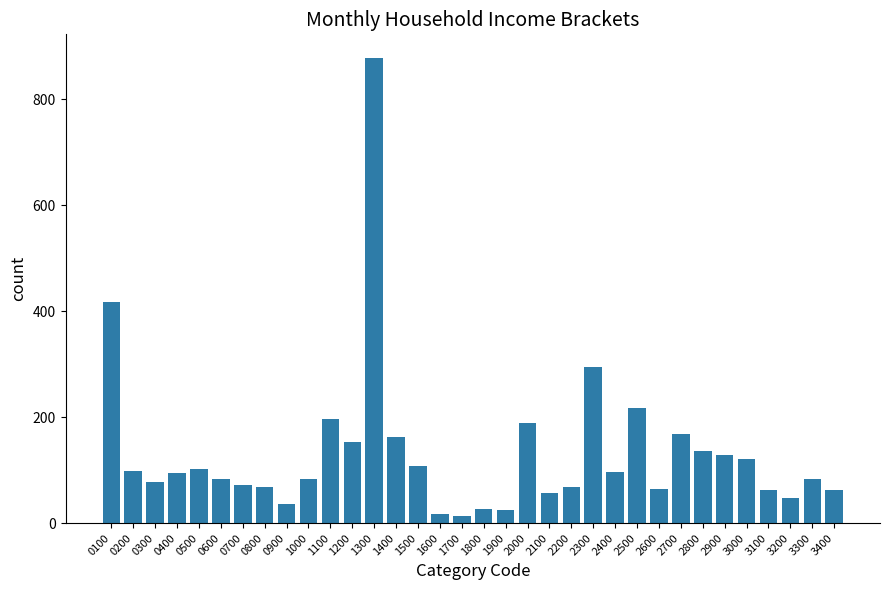

What is the approximate value at 0600?

83